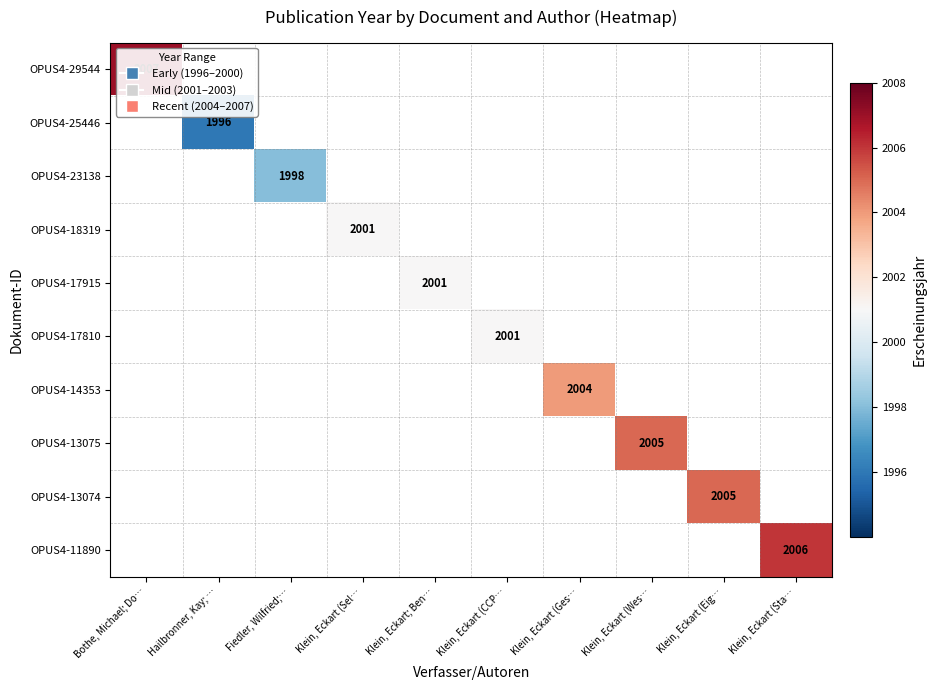

Rank the categories by OPUS4-23138 value from lowest to highest.

Bothe, Michael; Do…, Hailbronner, Kay; …, Fiedler, Wilfried;…, Klein, Eckart (Sel…, Klein, Eckart; Ben…, Klein, Eckart (CCP…, Klein, Eckart (Ges…, Klein, Eckart (Wes…, Klein, Eckart (Eig…, Klein, Eckart (Sta…